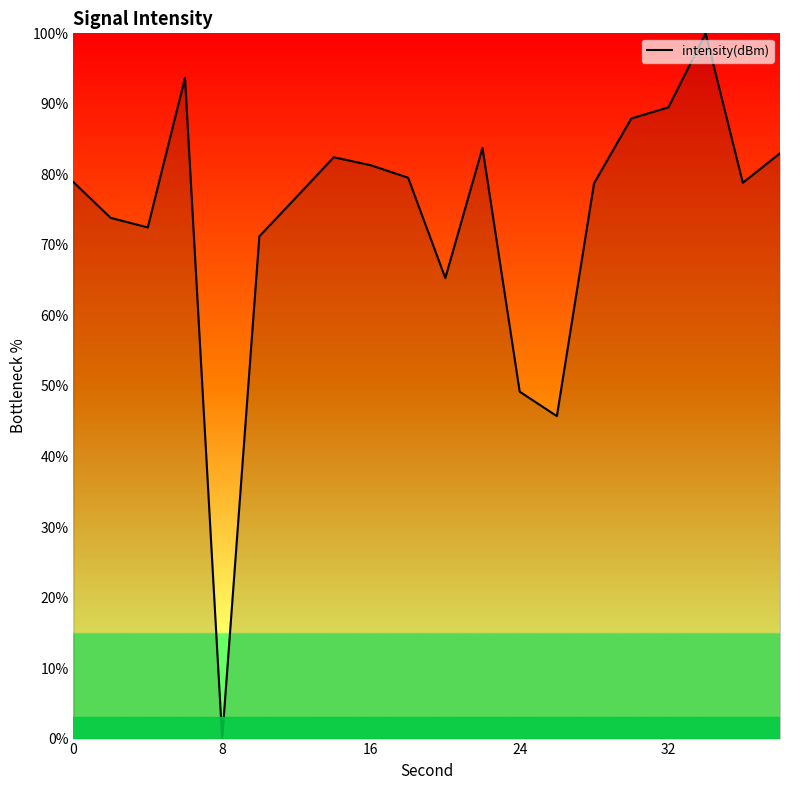

How many lines are shown in the chart?

1